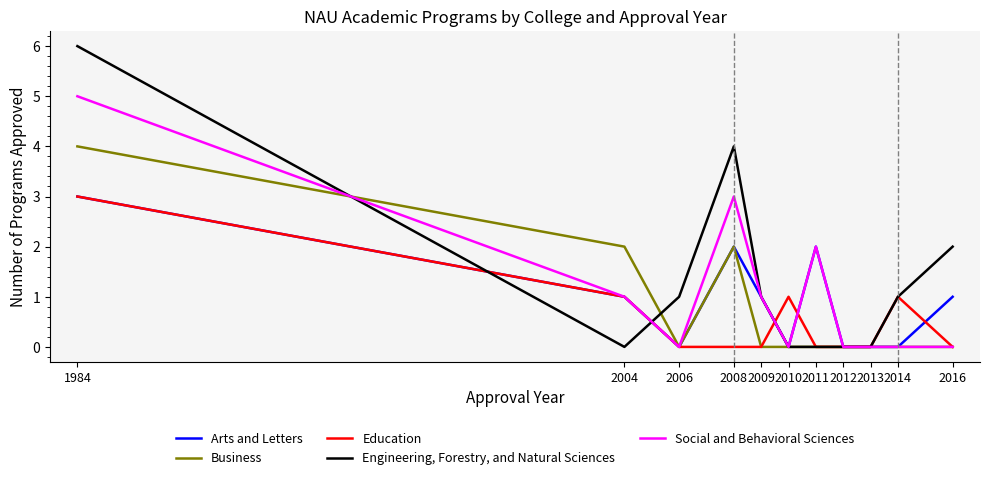

At which category does Business reach its first local peak?

2008